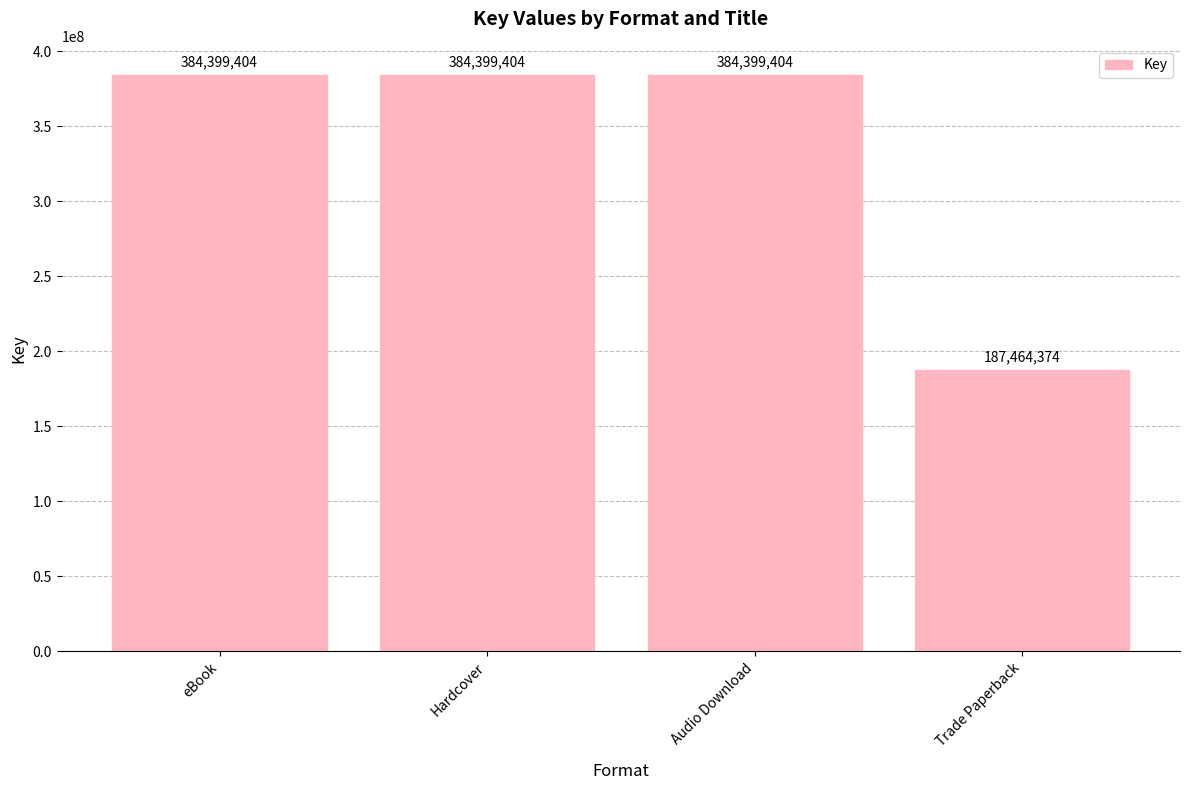

Between Trade Paperback and eBook, which is larger?

eBook